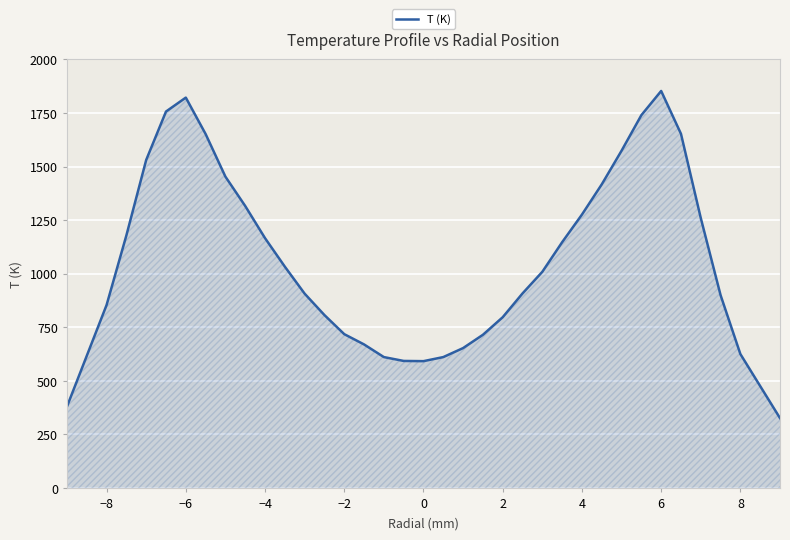

What is the maximum value shown in the chart?

1853.2